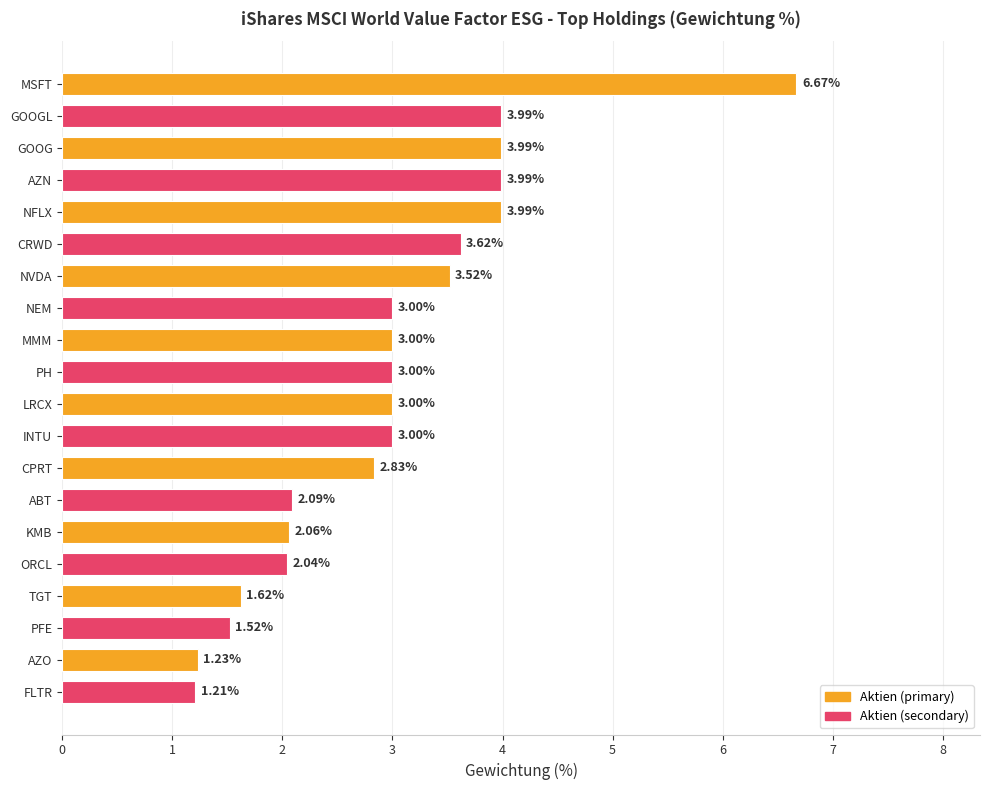

How many categories are shown in the chart?

20